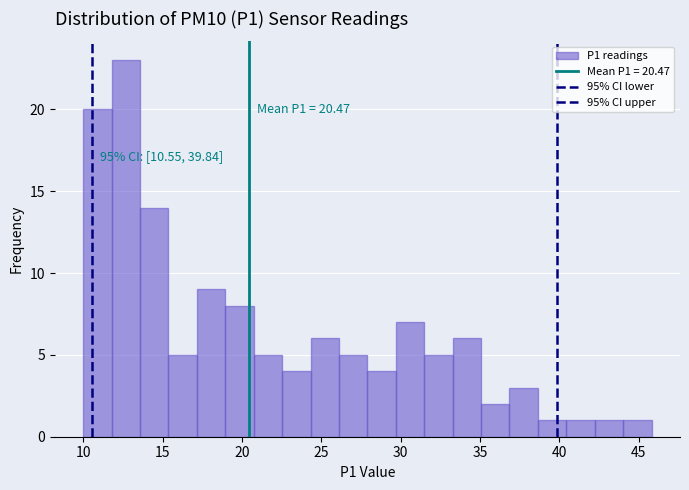

Read against the x-axis, roughly where is the centre of the tallest bar?

12.5